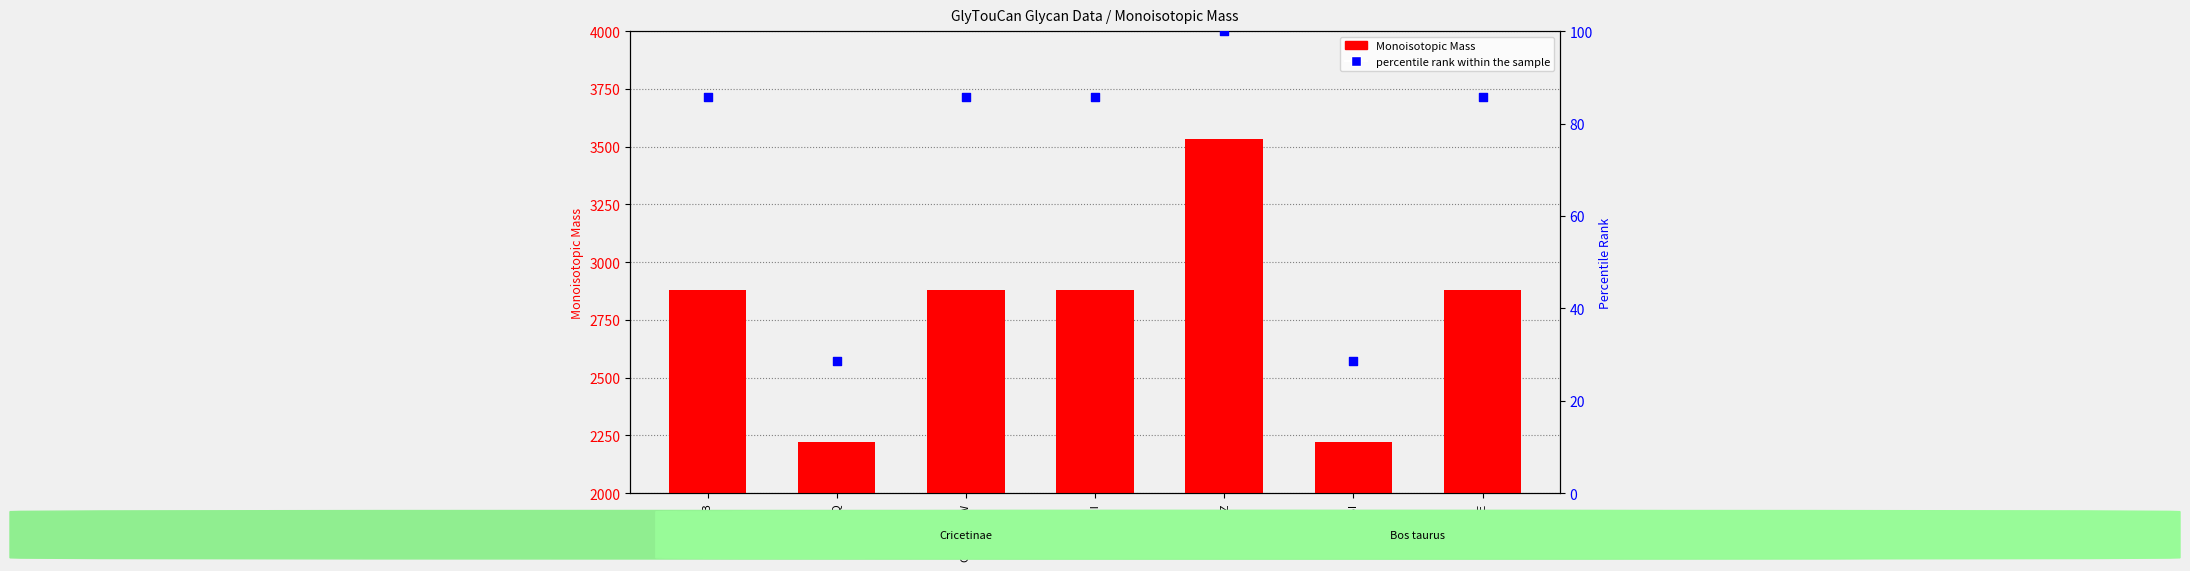

Which series has the largest total across all categories?

Monoisotopic Mass